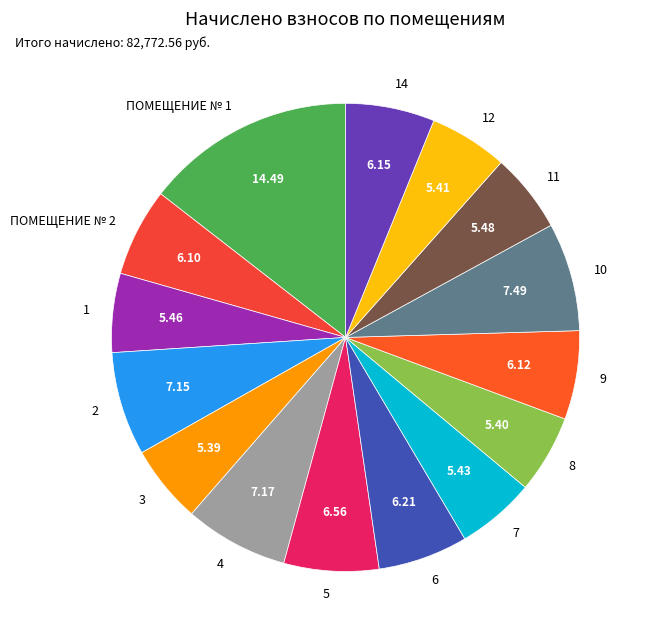

The 10 slice represents 7% of the pie. True or false?

True